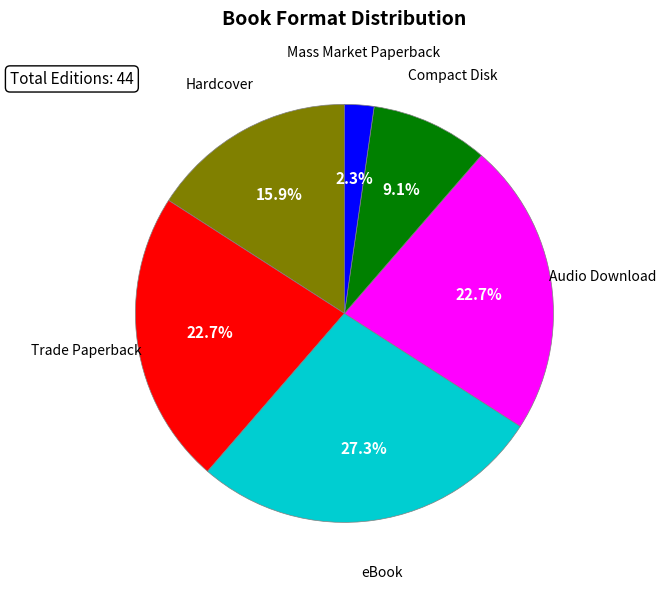

The eBook slice represents 33% of the pie. True or false?

False